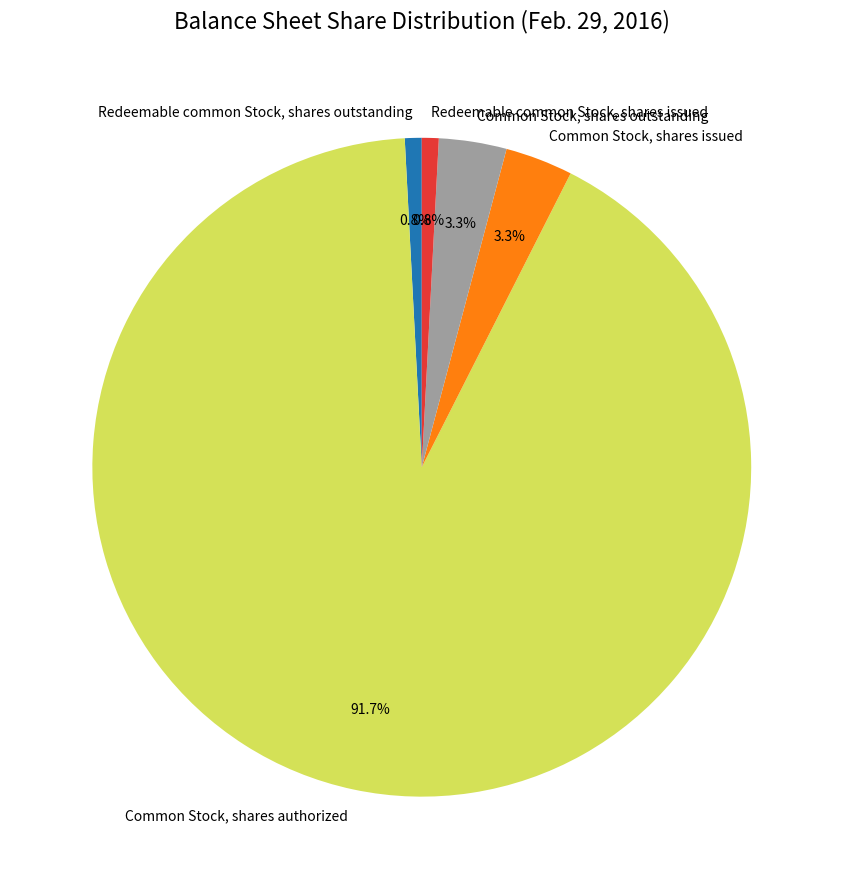

What percentage do Redeemable common Stock, shares outstanding and Common Stock, shares outstanding together represent?

4.1%